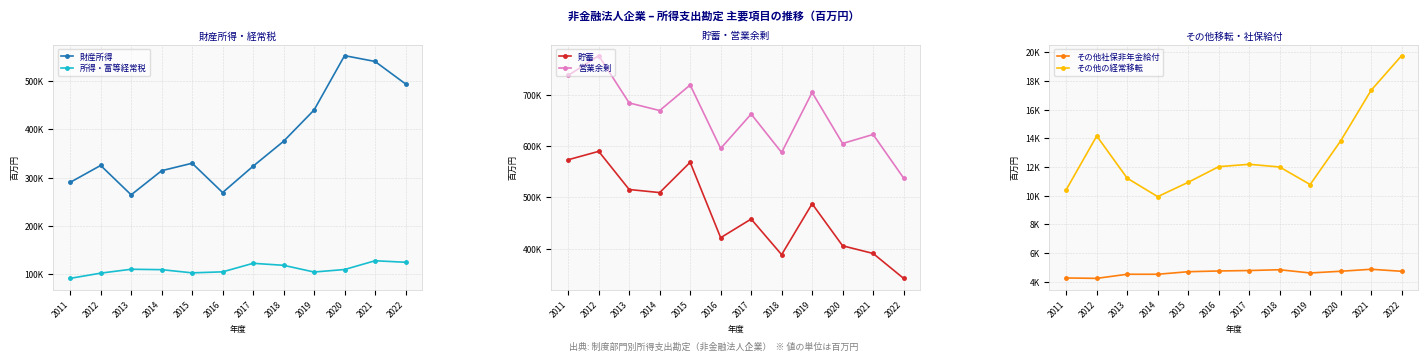

At which category does 財産所得 reach its first local valley?

2013